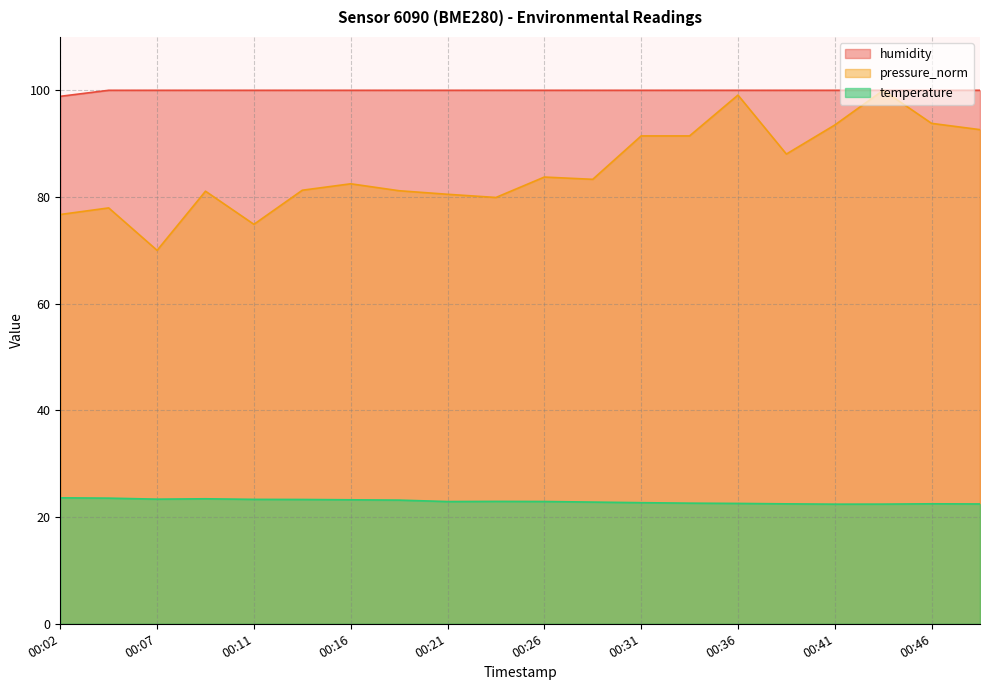

The temperature series shows 34.2 at 00:31. True or false?

False